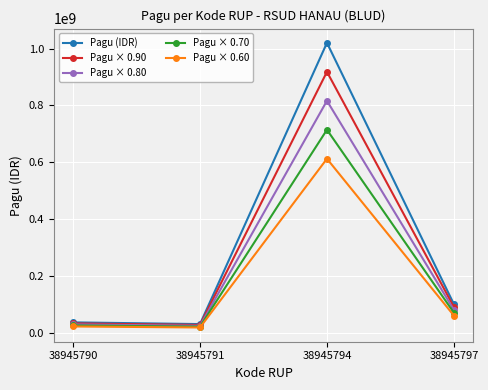

Rank the series at 38945794 from highest to lowest value.

Pagu (IDR), Pagu × 0.90, Pagu × 0.80, Pagu × 0.70, Pagu × 0.60